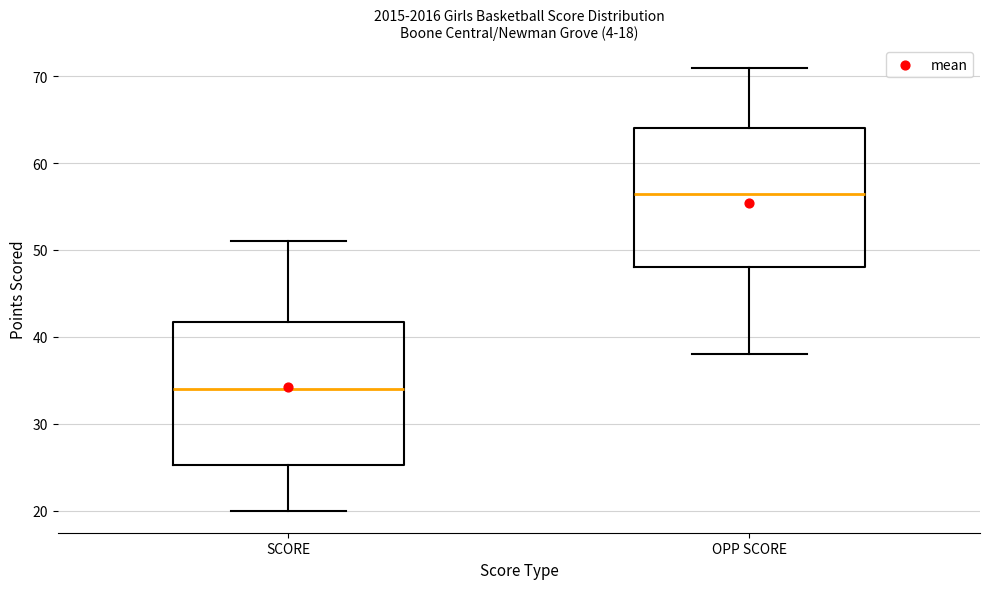

Which box's median line is the lowest?

SCORE